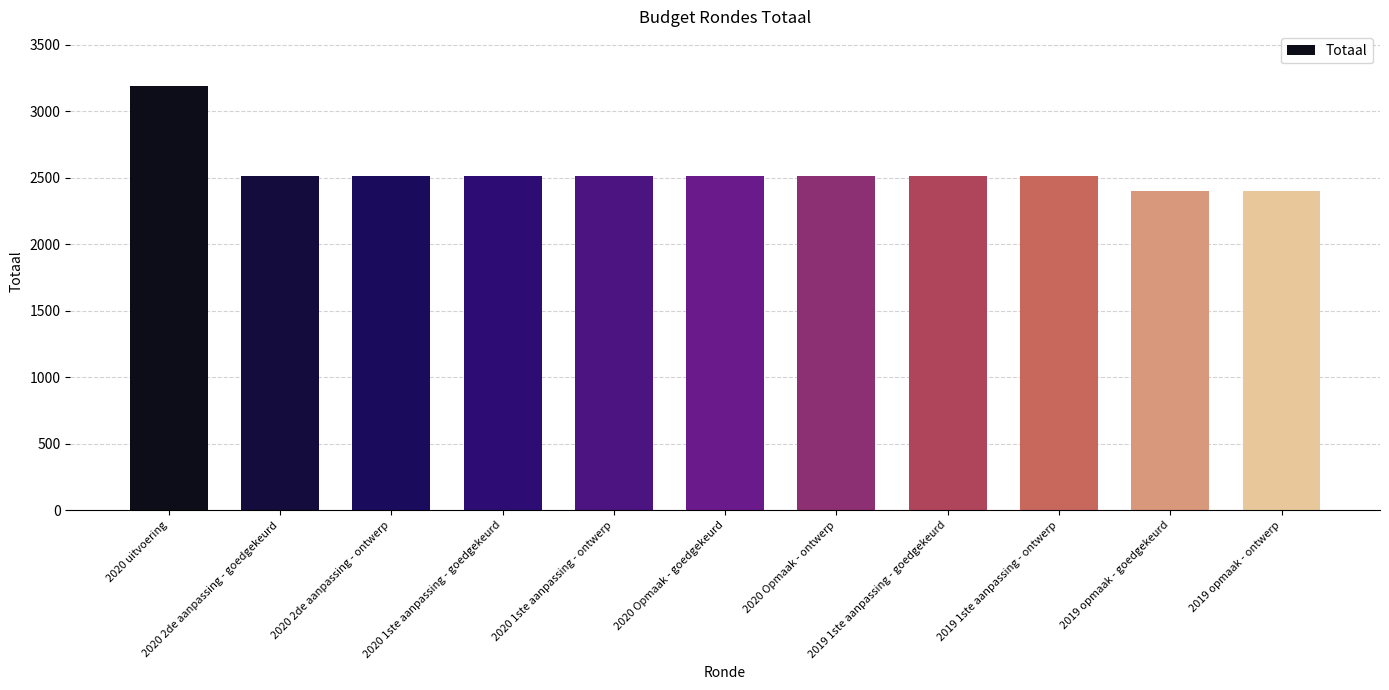

Reading left to right, transcribe all the data shown in this chart.

2020 uitvoering=3189	2020 2de aanpassing - goedgekeurd=2515	2020 2de aanpassing - ontwerp=2515	2020 1ste aanpassing - goedgekeurd=2515	2020 1ste aanpassing - ontwerp=2515	2020 Opmaak - goedgekeurd=2515	2020 Opmaak - ontwerp=2515	2019 1ste aanpassing - goedgekeurd=2515	2019 1ste aanpassing - ontwerp=2515	2019 opmaak - goedgekeurd=2398	2019 opmaak - ontwerp=2398